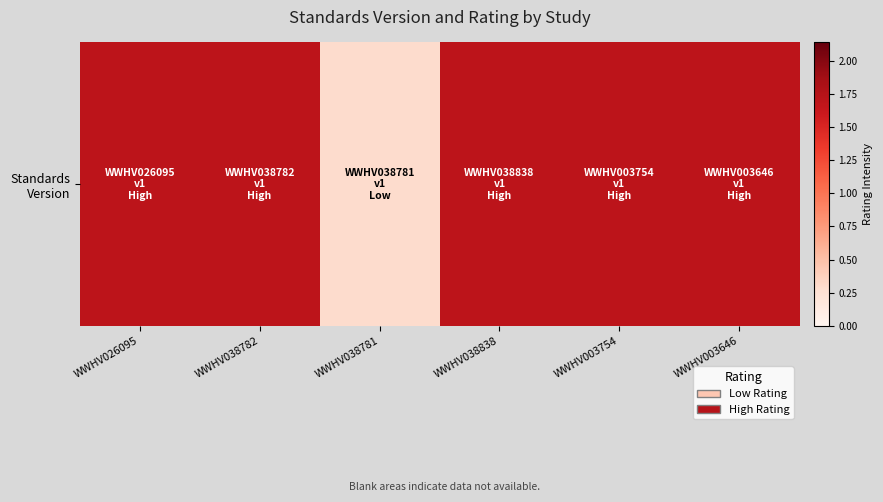

Which category has the lowest value across all series?

WWHV038781